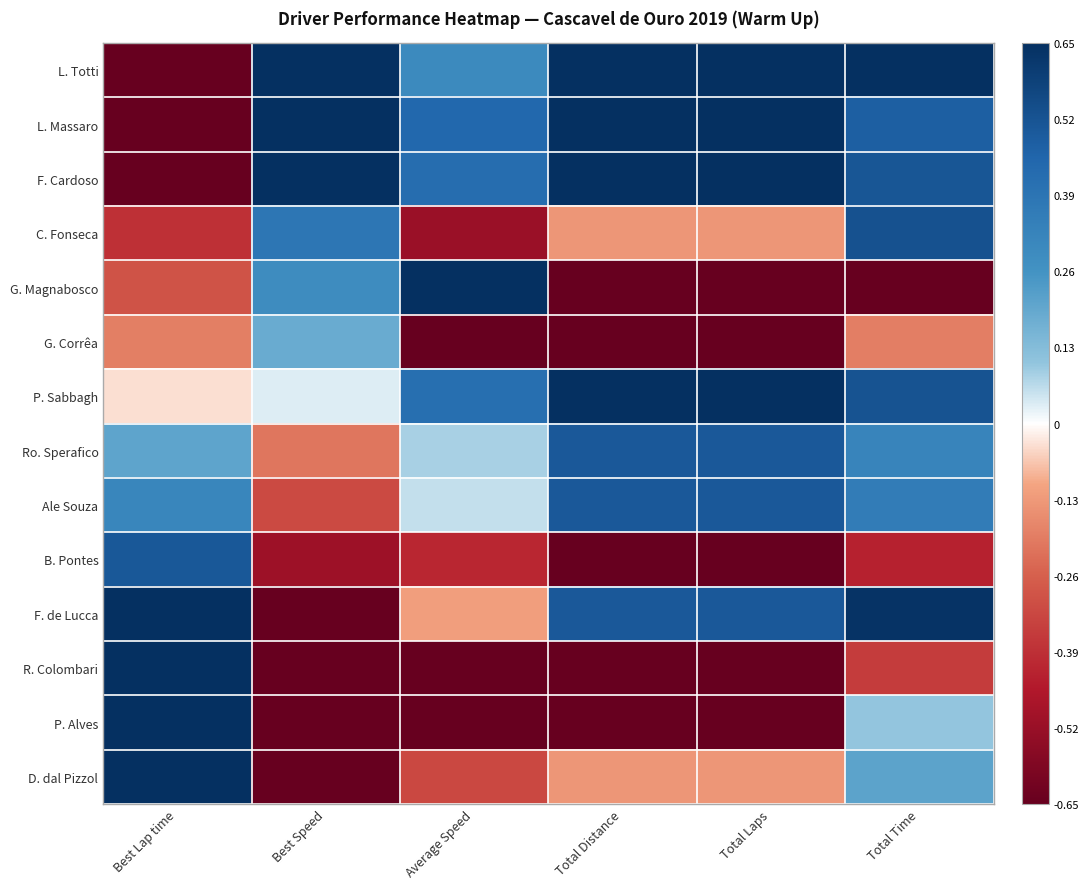

What is the greatest value displayed?

0.7